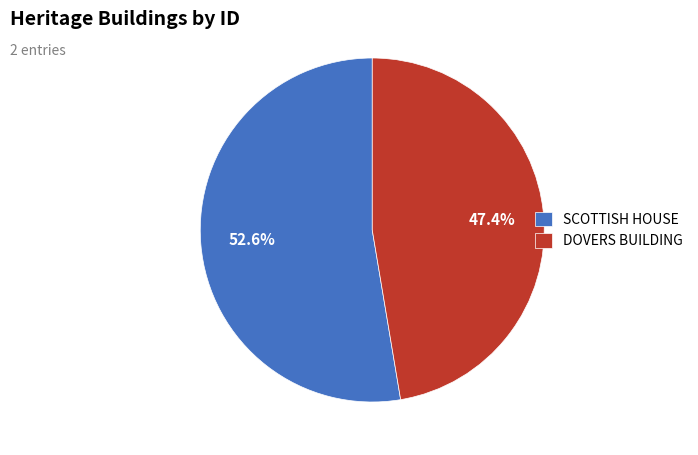

To the nearest percent, what portion does DOVERS BUILDING represent?

47%